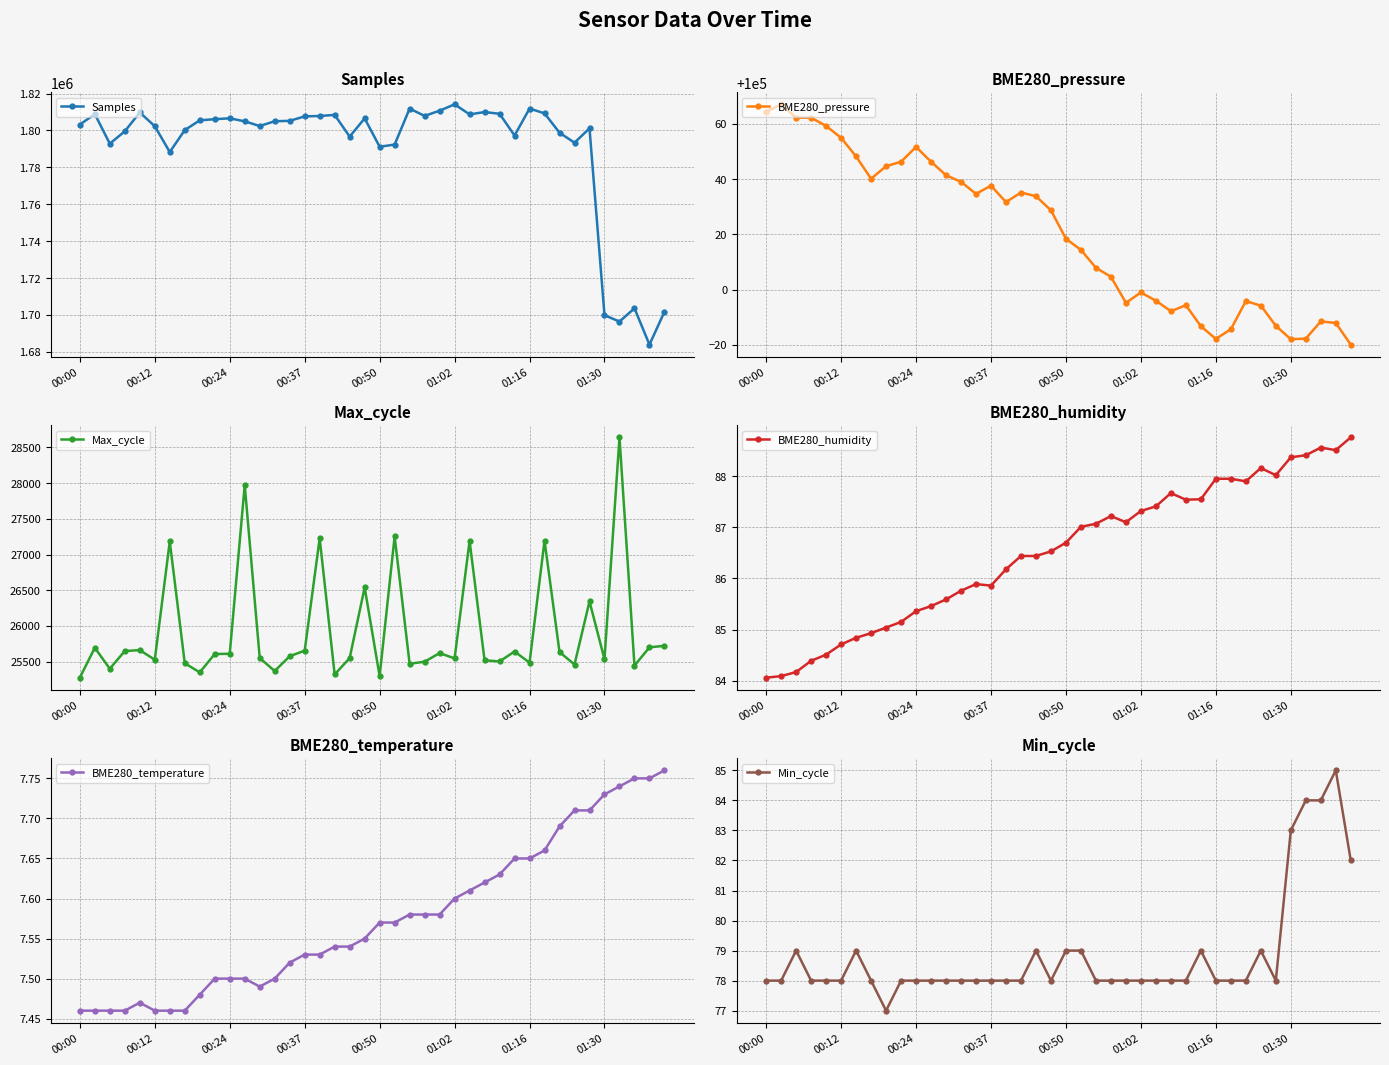

True or false: Samples and BME280_humidity intersect in this chart.

False